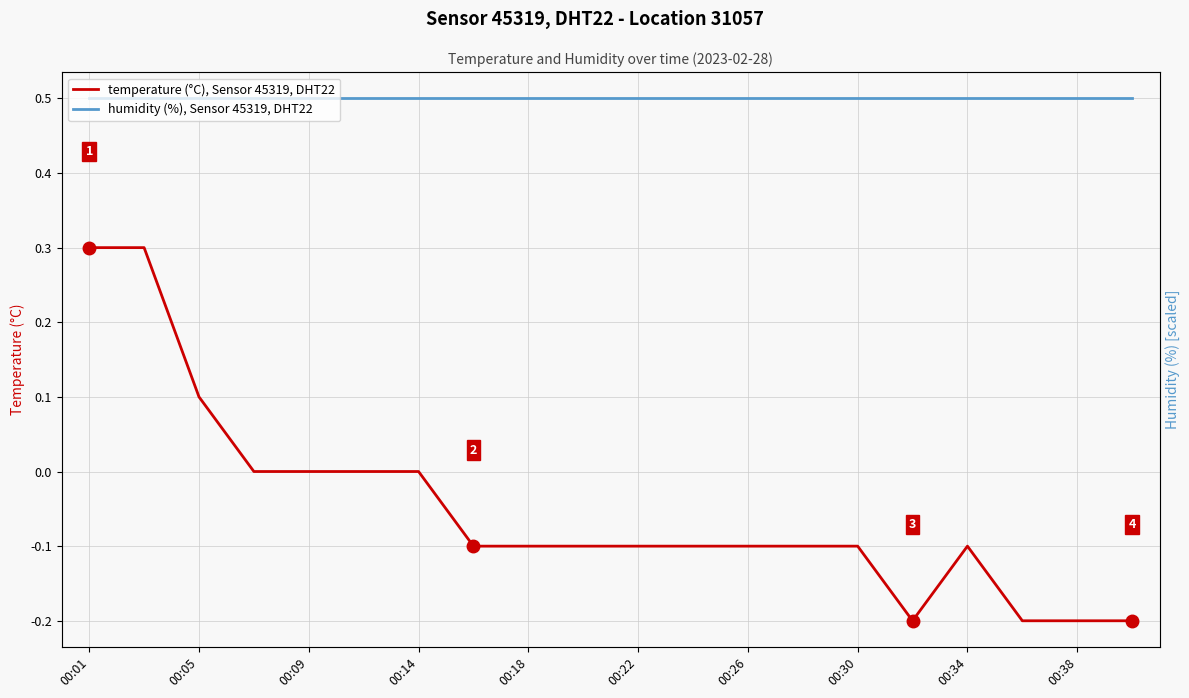

Which has a higher value, 00:05 or 00:14?

00:05